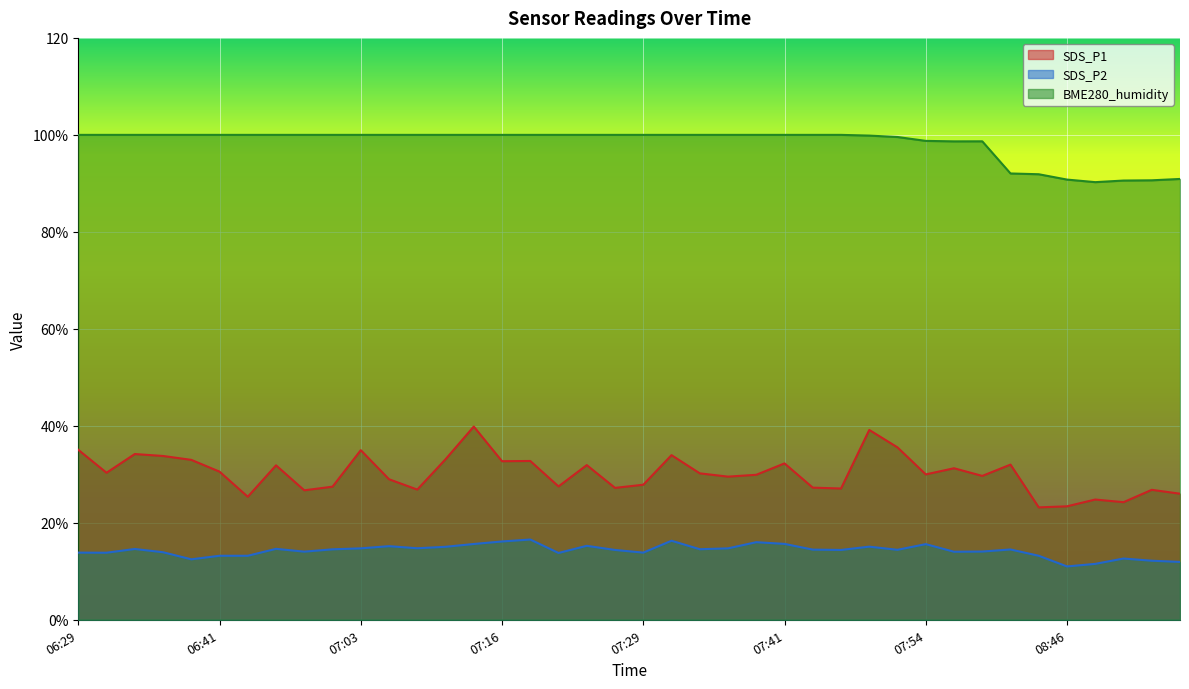

True or false: SDS_P1 has a value of 29.7 at 07:59.

True